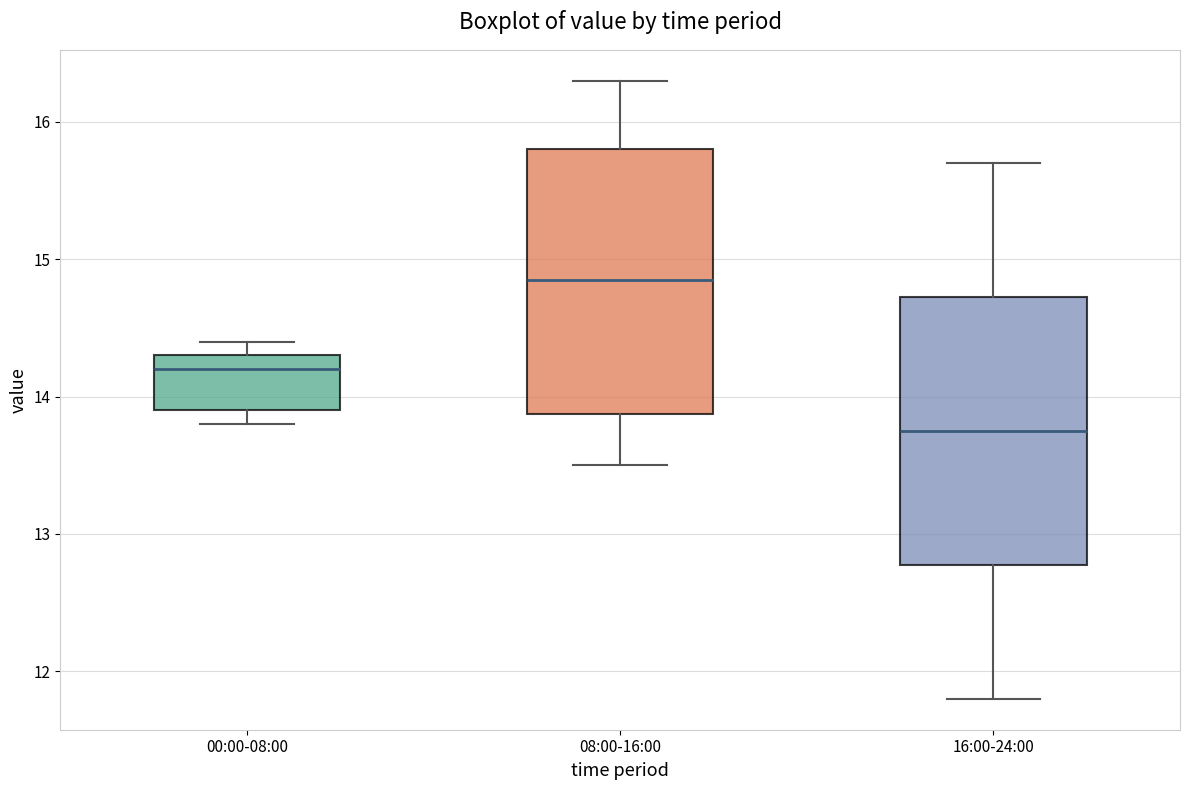

Which box has the lowest median line?

16:00-24:00